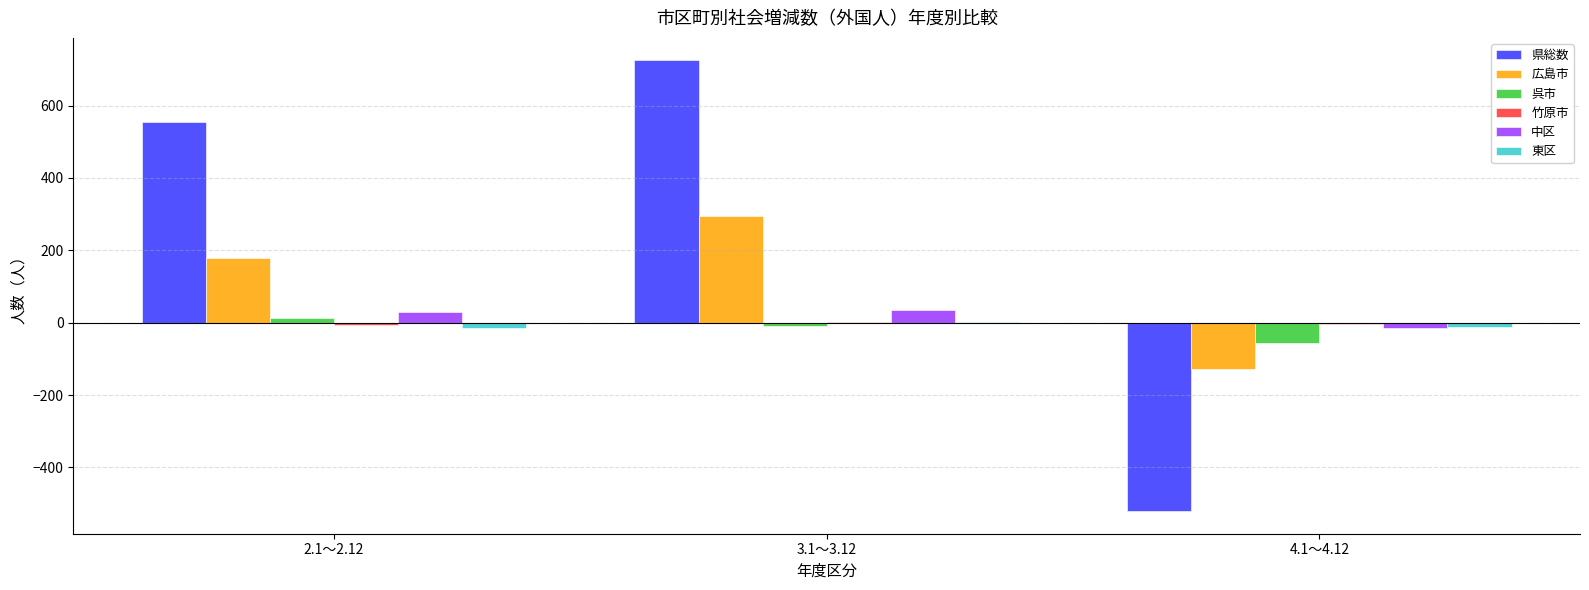

What is the sum of all 東区 values?

-27